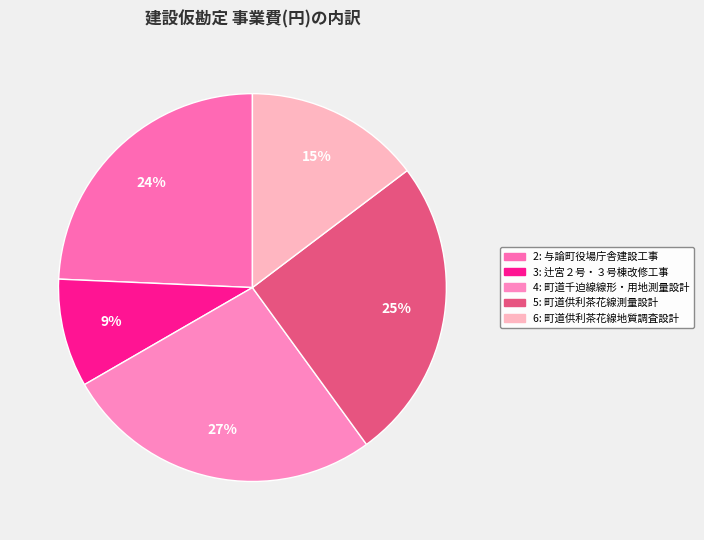

Rank the categories by value from lowest to highest.

3, 6, 2, 5, 4